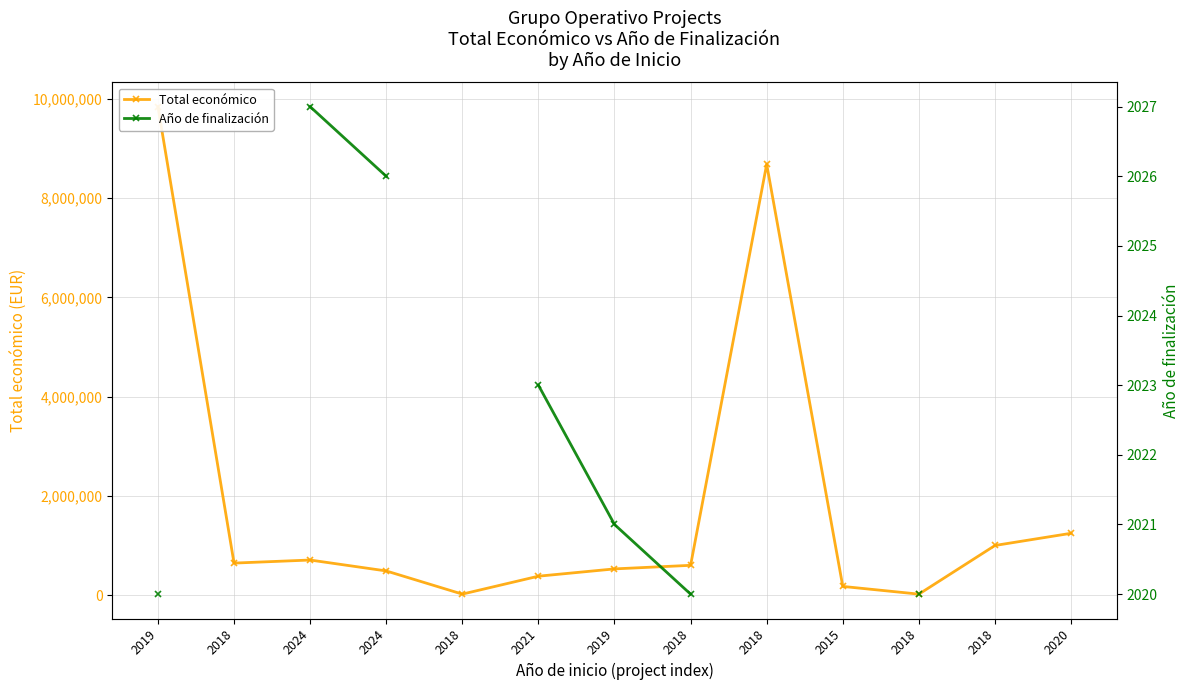

What is the approximate value of Total económico at 2019?

527902.0